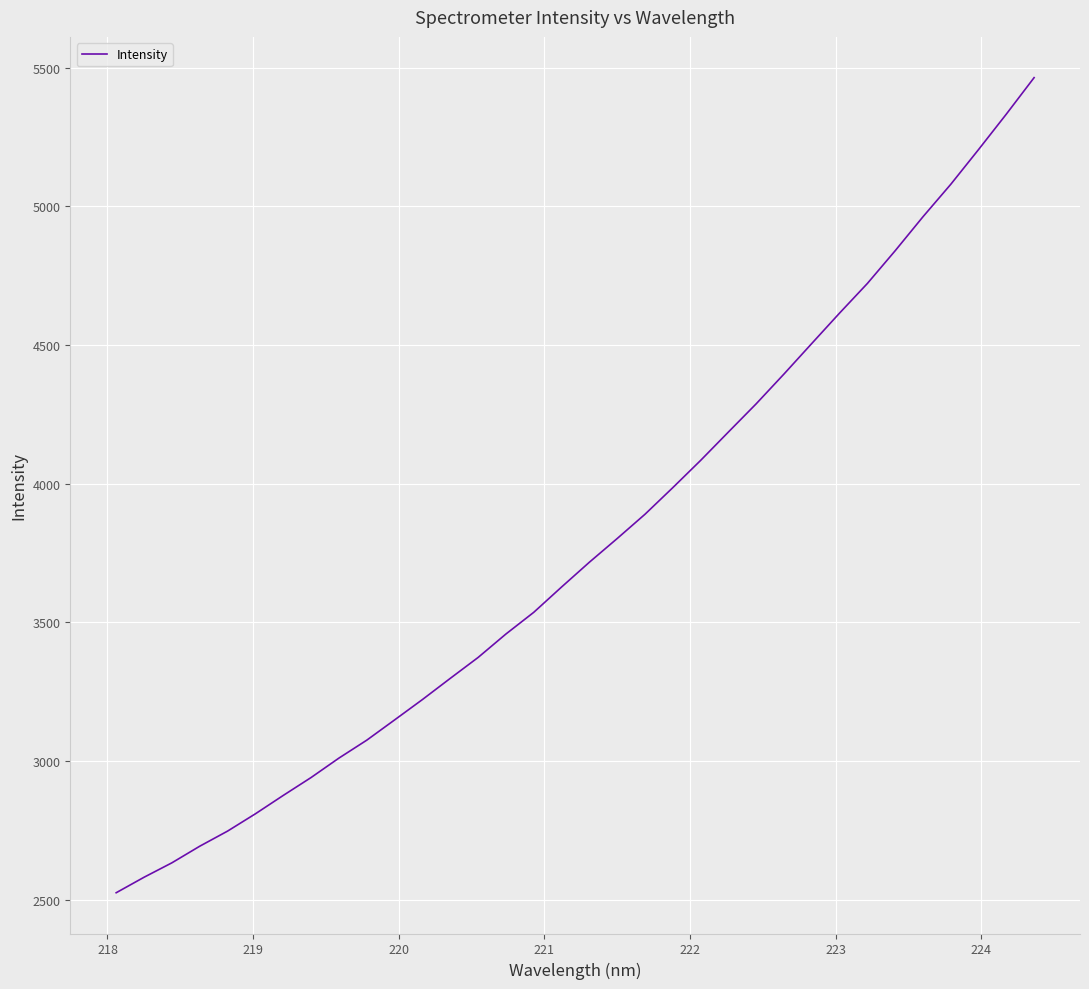

What is the minimum value shown in the chart?

2524.4